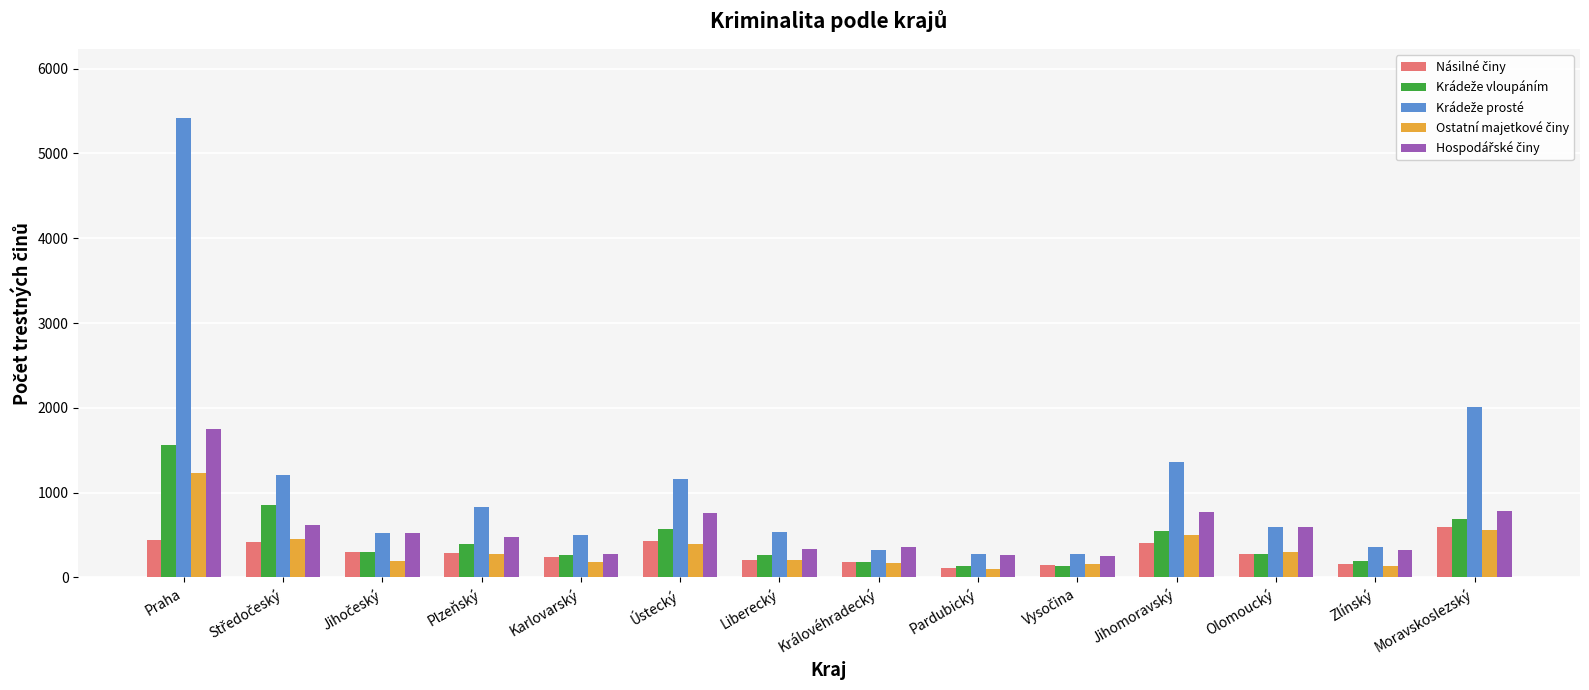

How many groups of bars are there?

14